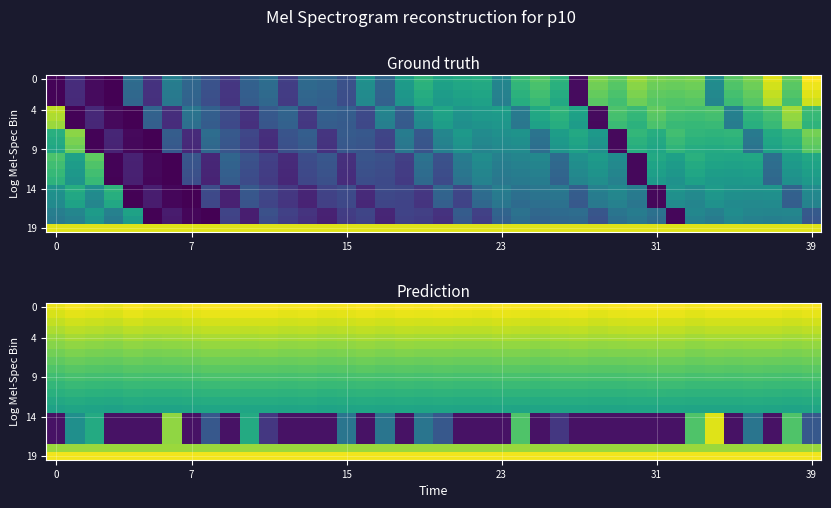

What is the difference between the highest and lowest values at 39?

0.9